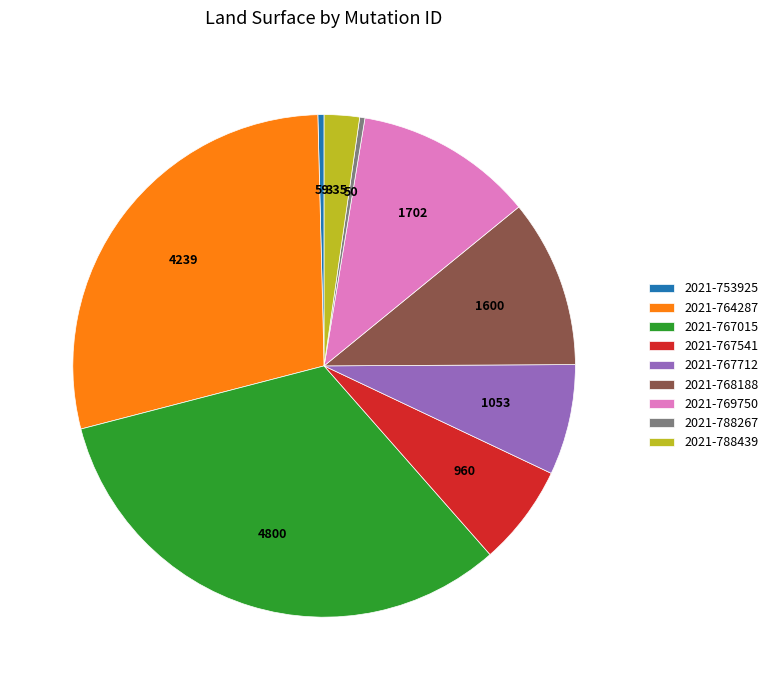

Does 2021-788439 represent more than half of the total?

No